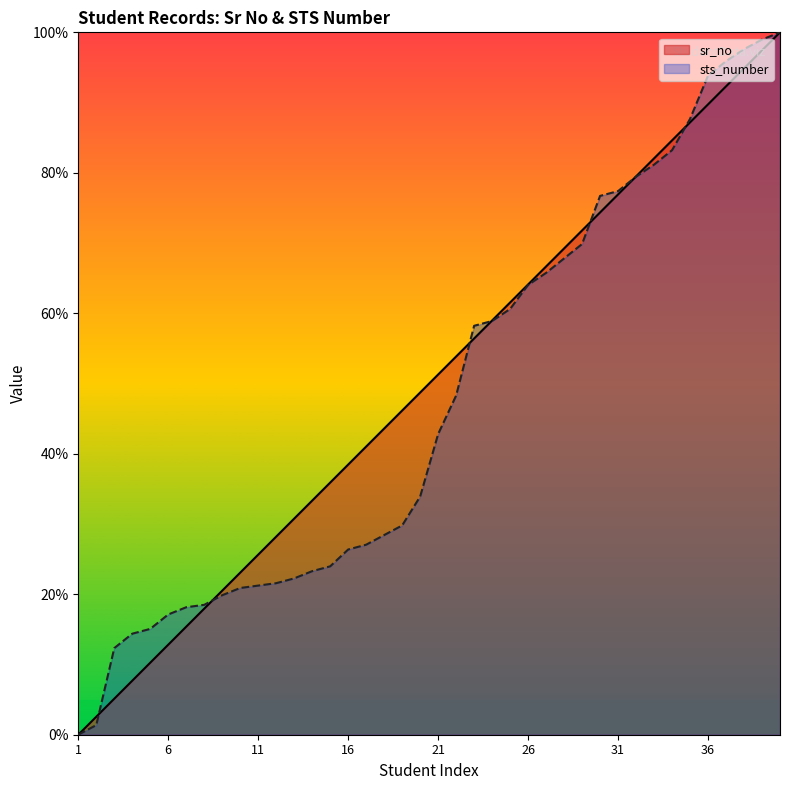

Where do sts_number and sr_no first cross each other?

2 and 3